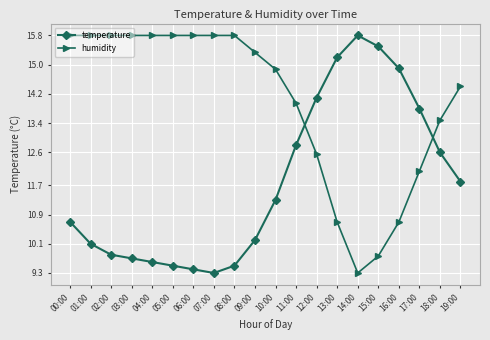

Is this an area chart (filled region under the line)?

No